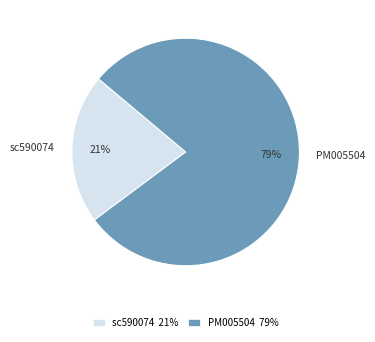

Count the number of slices in the pie.

2